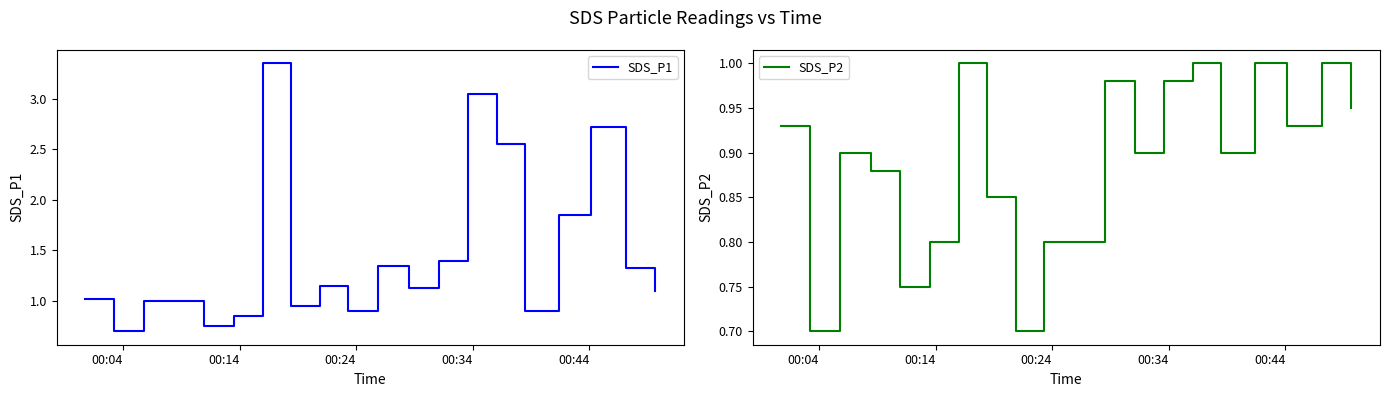

Which series has the largest range (max minus min)?

SDS_P1